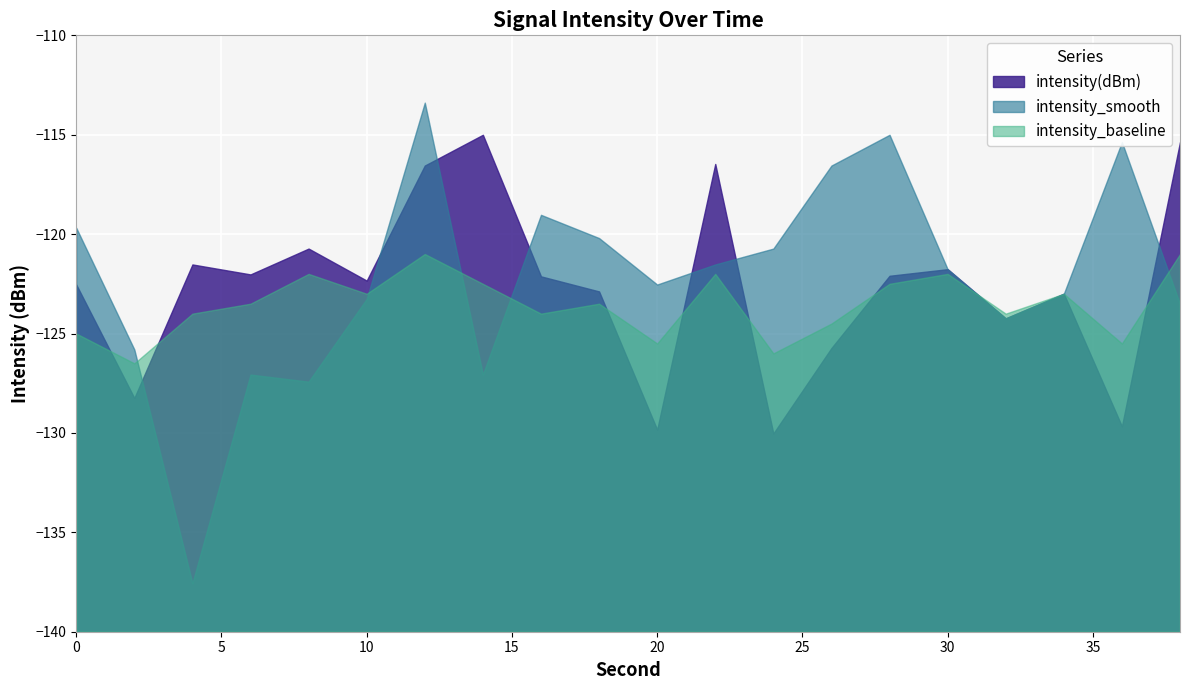

At which label does intensity_smooth reach its peak?

12